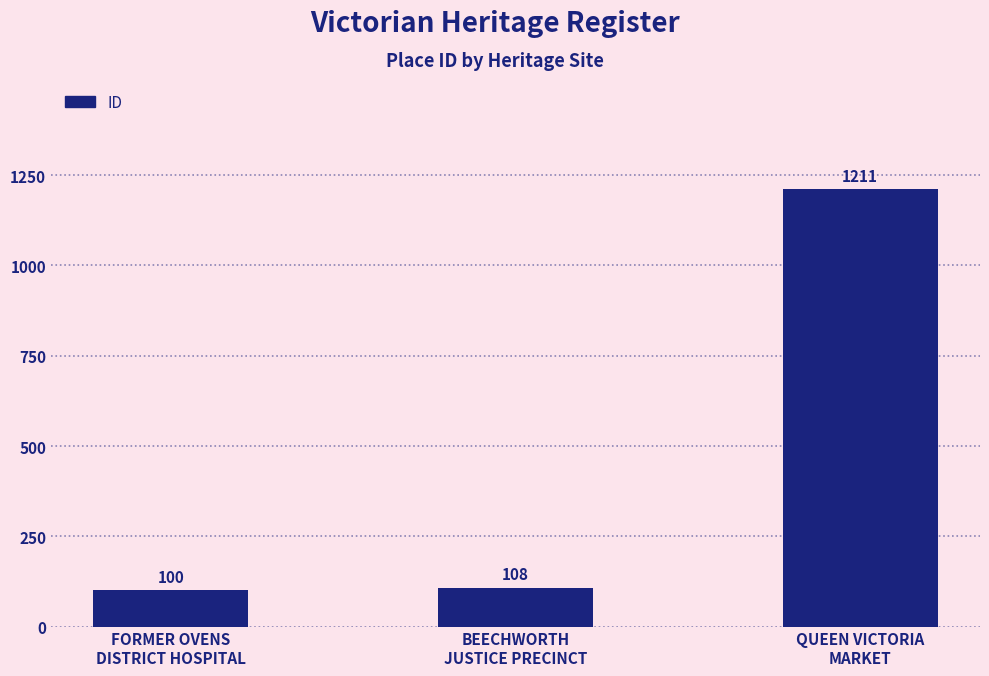

What is the label of the 1st bar from the right?

QUEEN VICTORIA
MARKET